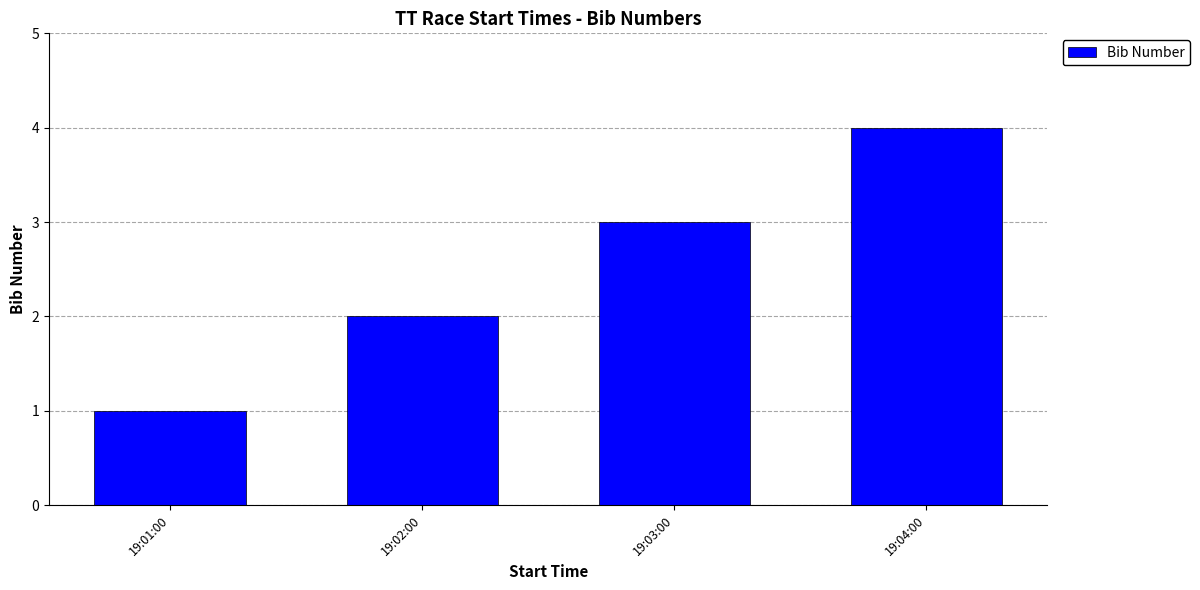

At which label is the value closest to 2?

19:02:00